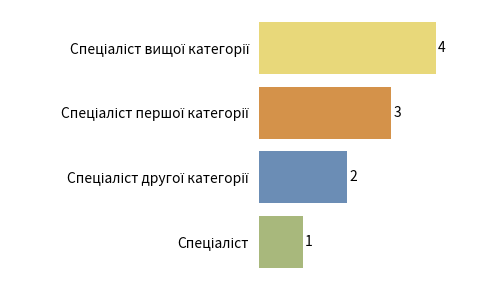

How many bars are there in total?

4